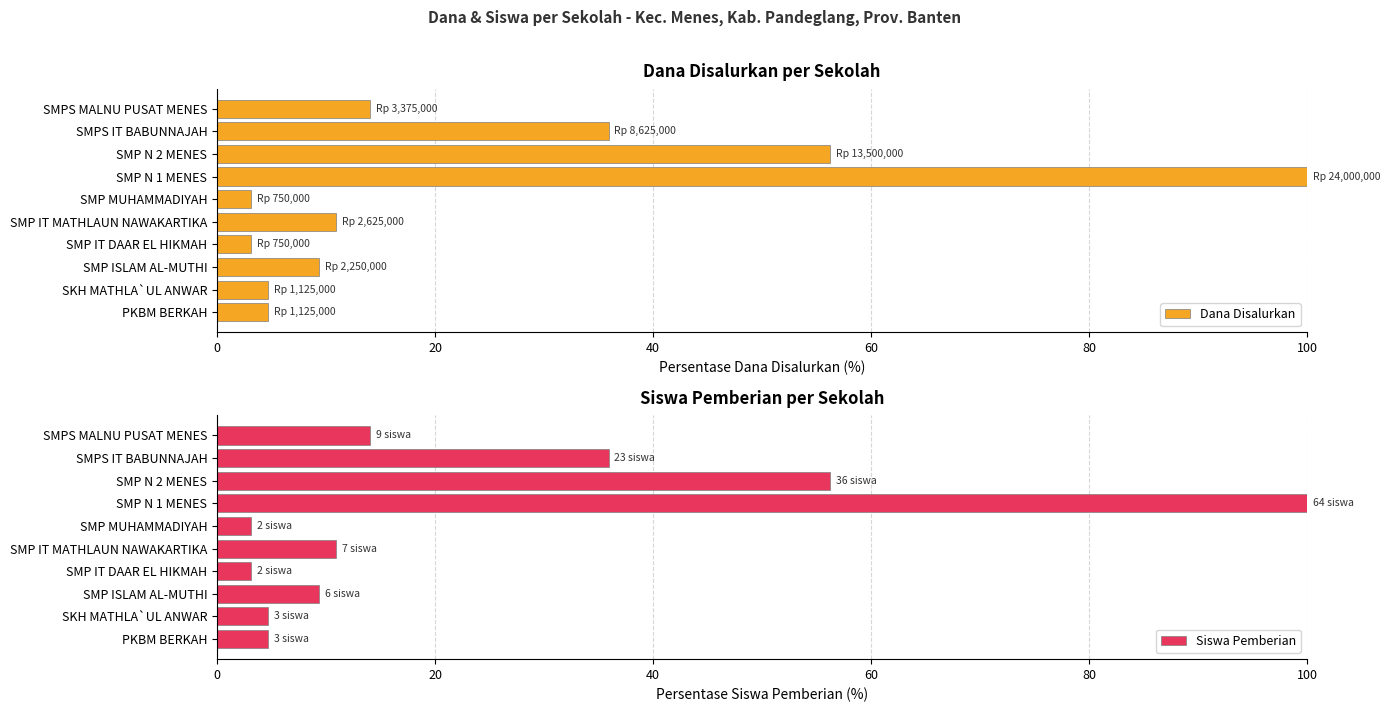

Where is Siswa Pemberian nearest to the value 51?

SMP N 2 MENES